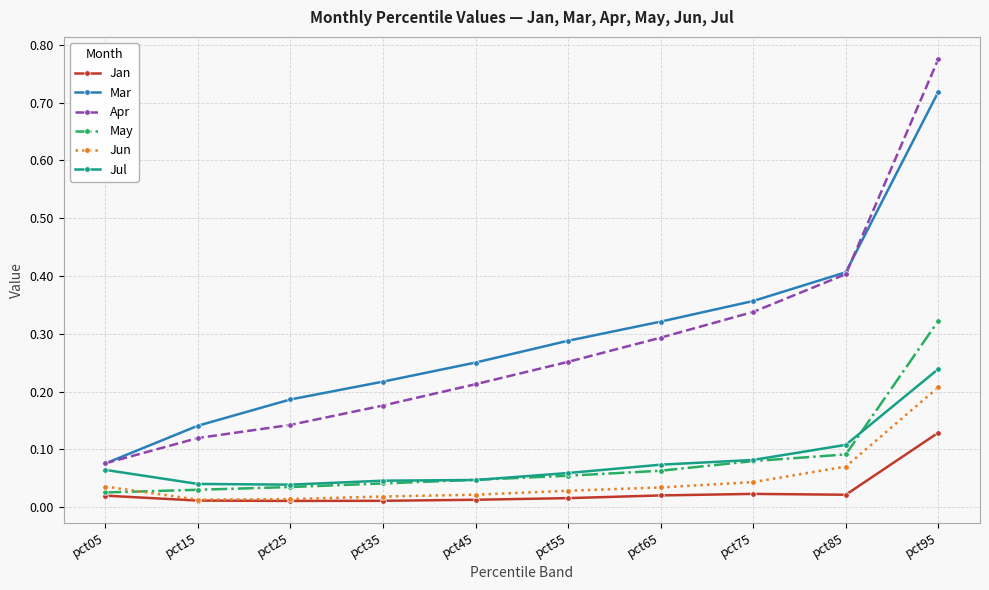

The Mar series shows 0.2 at pct75. True or false?

False